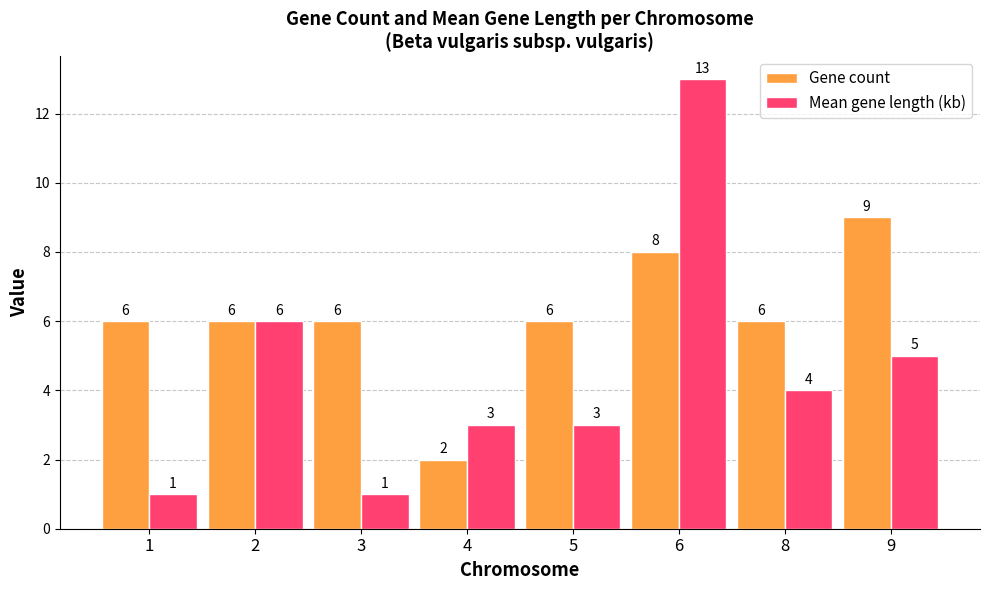

What is the spread (max minus min) of values at 3?

5